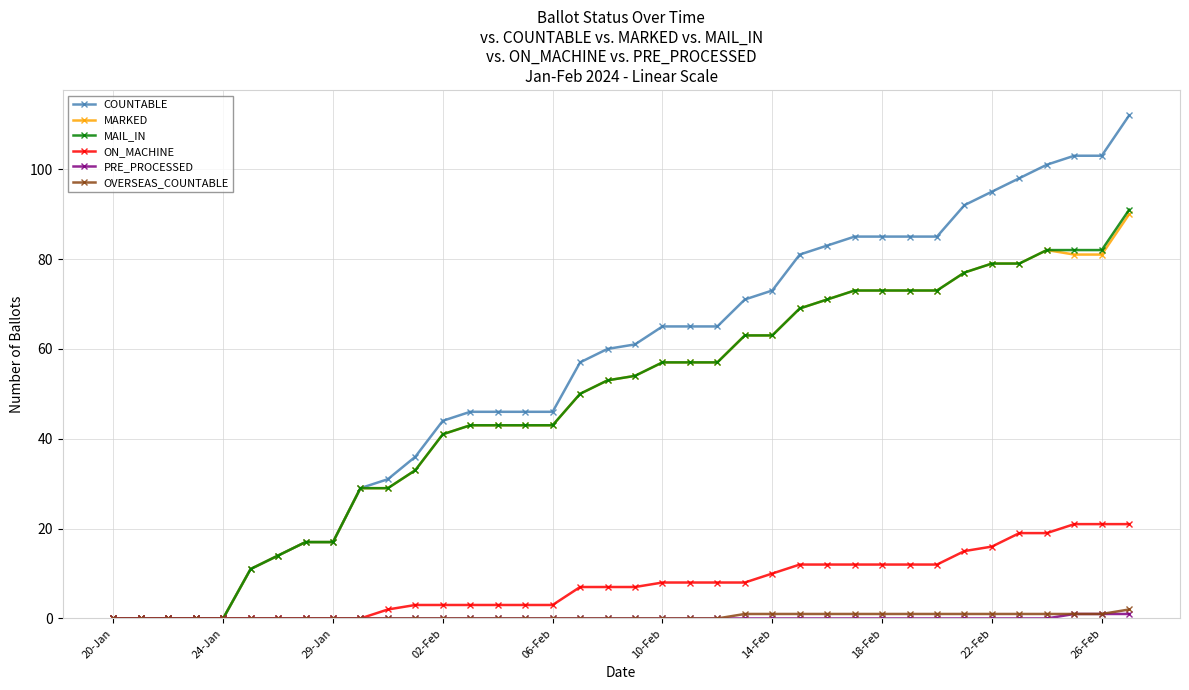

Which series has the largest total across all categories?

COUNTABLE